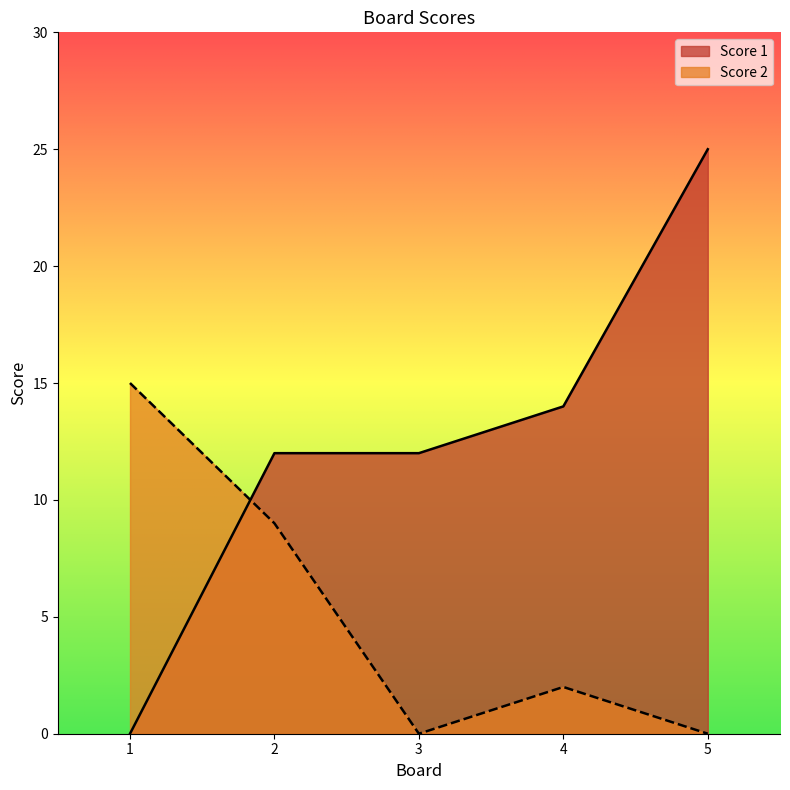

After their last crossing, which series has the higher values: Score 2 or Score 1?

Score 1